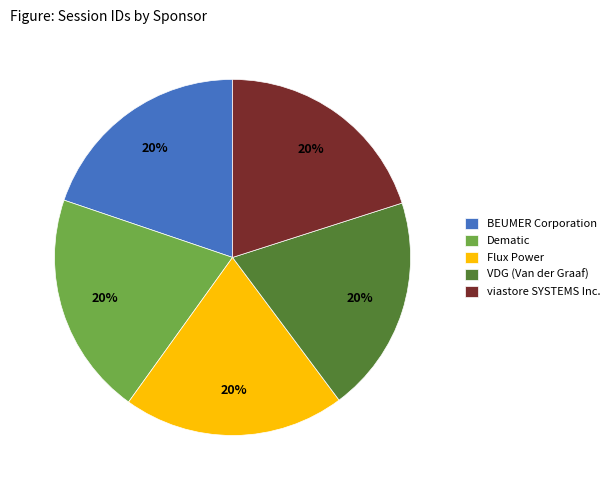

Is there any slice that represents more than half of the pie?

No